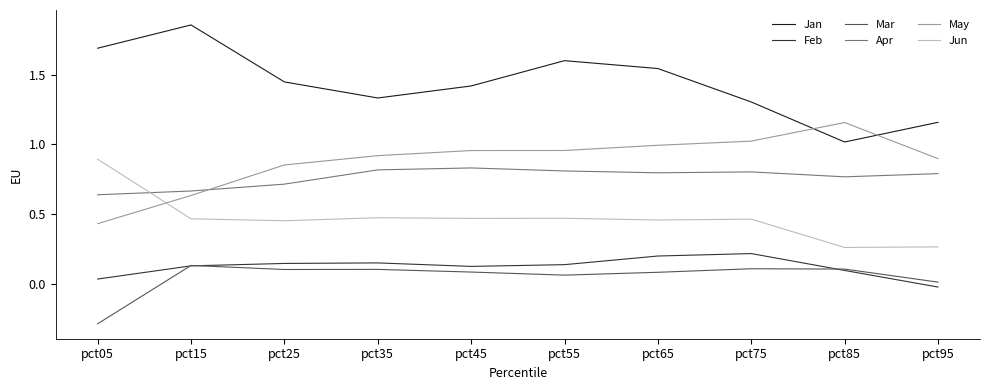

What is the minimum value shown in the chart?

-0.3